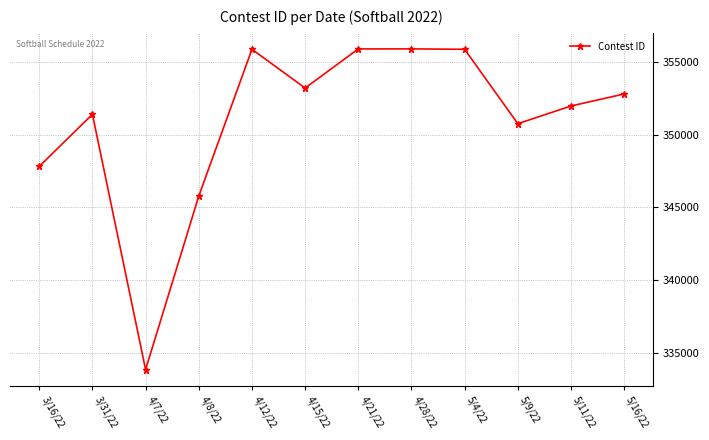

What is the difference between the values at 4/8/22 and 4/21/22?

10124